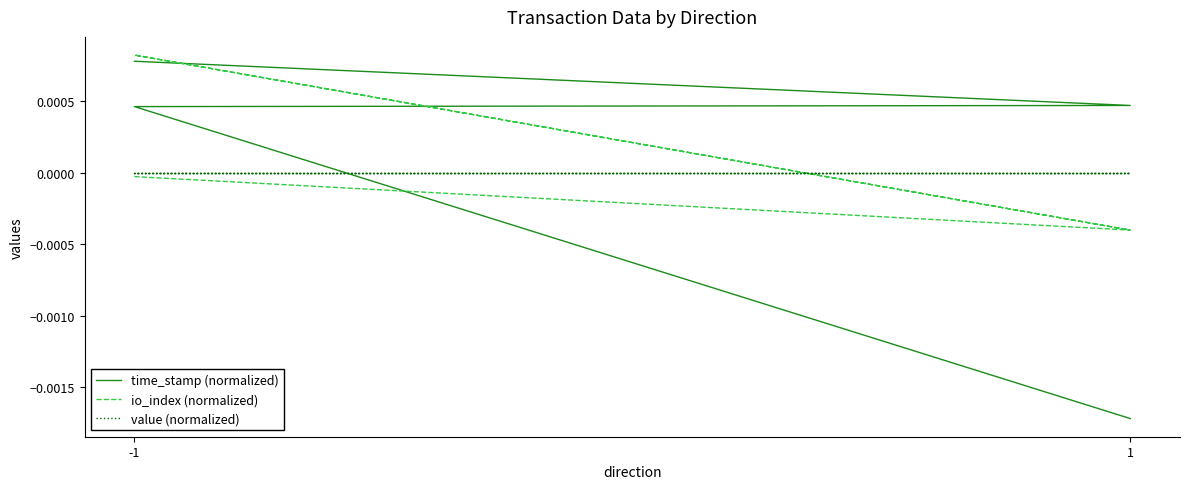

After their last crossing, which series has the higher values: value (normalized) or io_index (normalized)?

value (normalized)